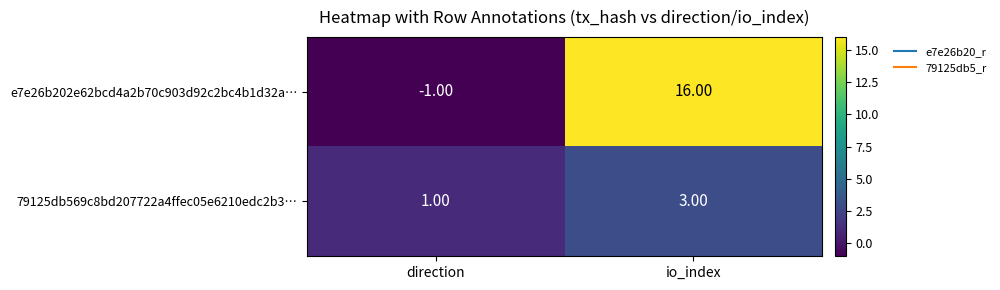

Where is 79125db569c8bd207722a4ffec05e6210edc2b3… nearest to the value 2?

direction